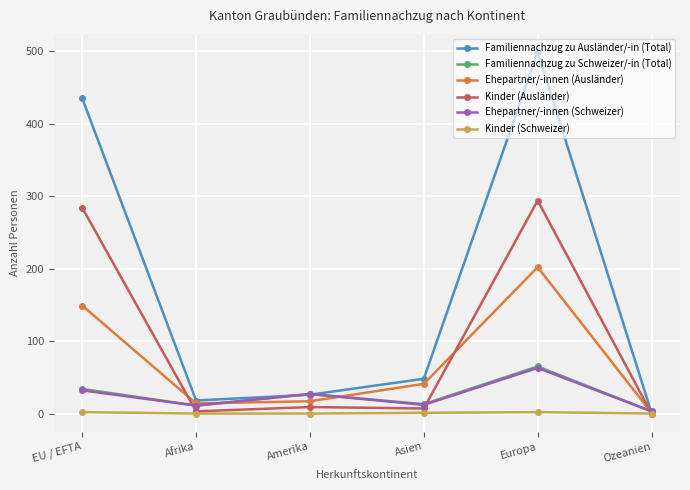

What is the sum of the Kinder (Ausländer) values at Ozeanien and EU / EFTA?

284